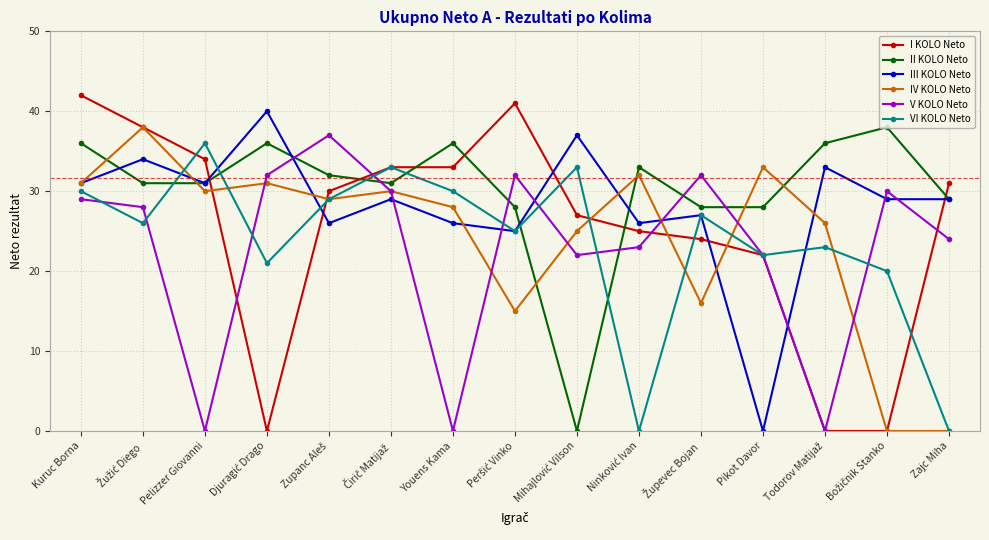

What is the total value across all series at Pikot Davor?

127